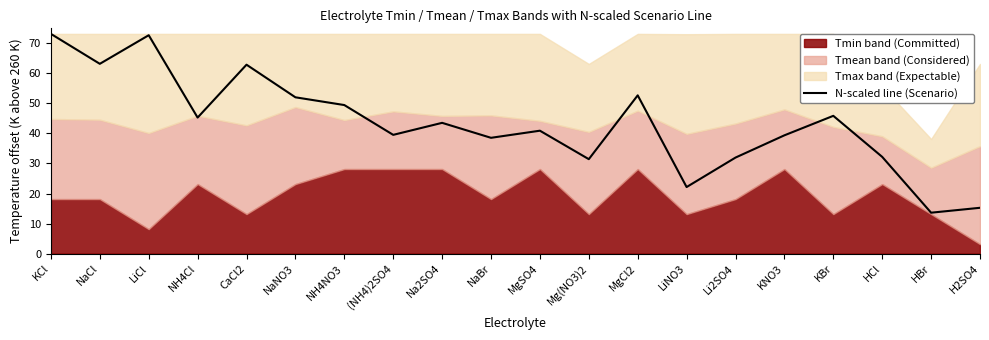

True or false: N-scaled line (Scenario) has a value of 52.7 at MgCl2.

True